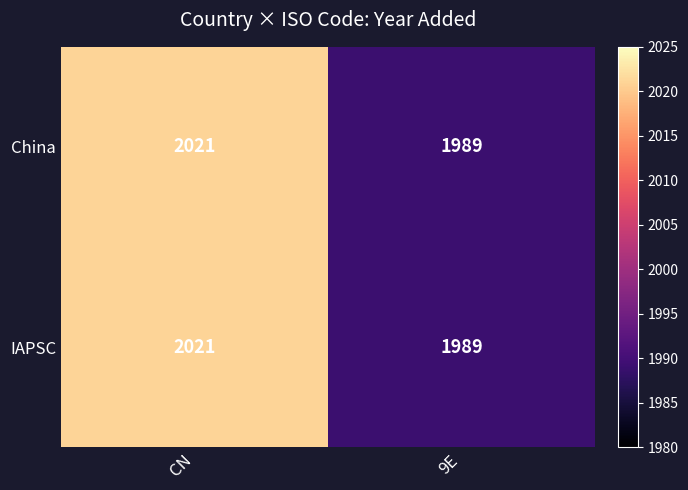

Which category has the highest value across all series?

CN